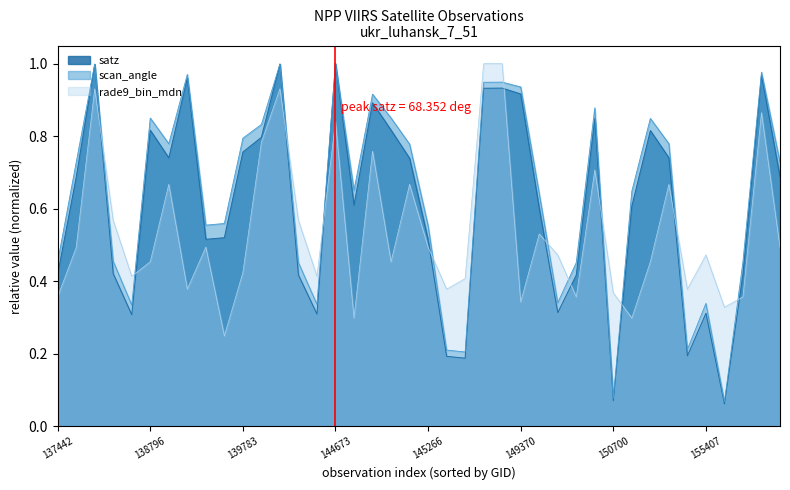

True or false: rade9_bin_mdn has a value of 0.2 at 149576.

False